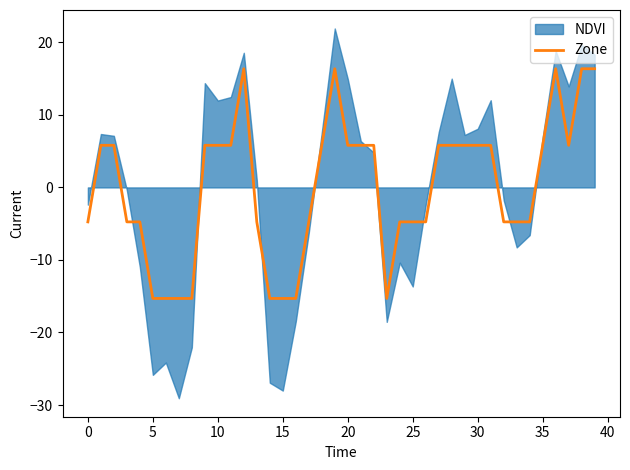

What is the maximum value for Zone?

16.4